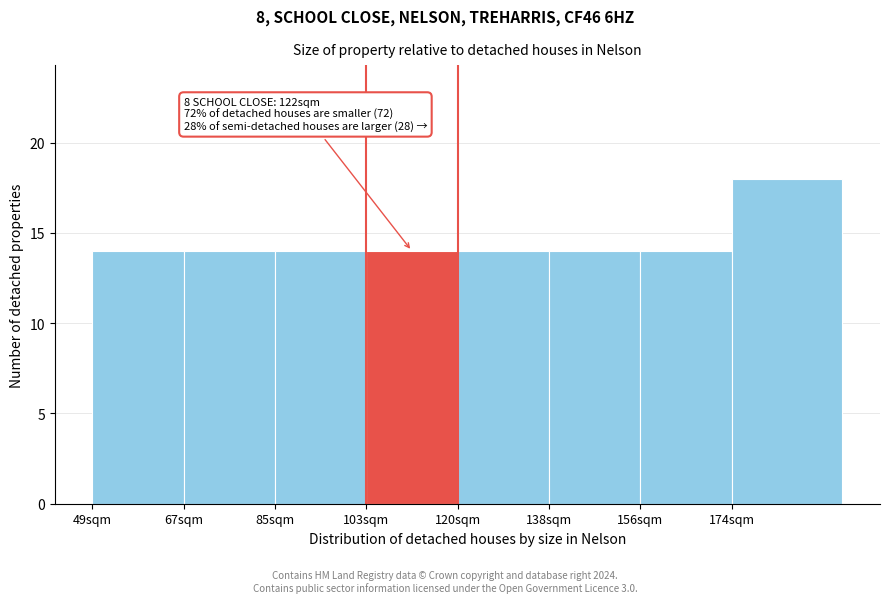

Reading right to left, list all the values displayed in this chart.

174sqm=18	156sqm=14	138sqm=14	120sqm=14	103sqm=14	85sqm=14	67sqm=14	49sqm=14